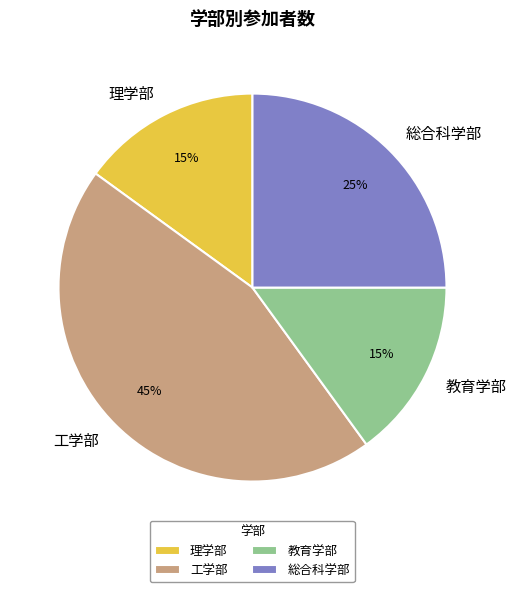

To the nearest percent, what percentage of the pie is 工学部?

45%